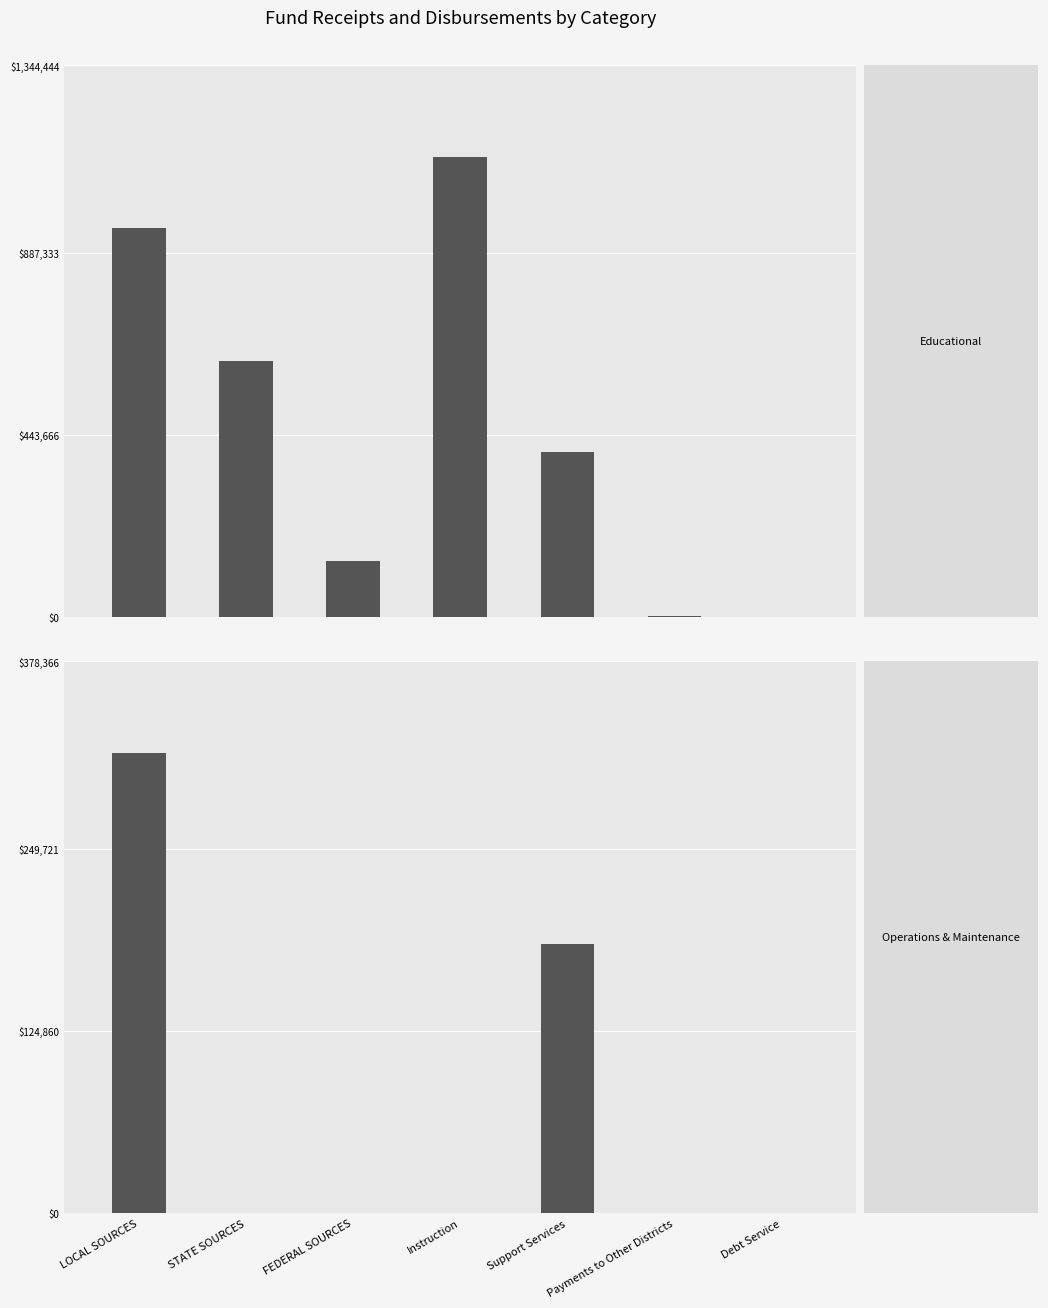

What position from the right is Payments to Other Districts?

2